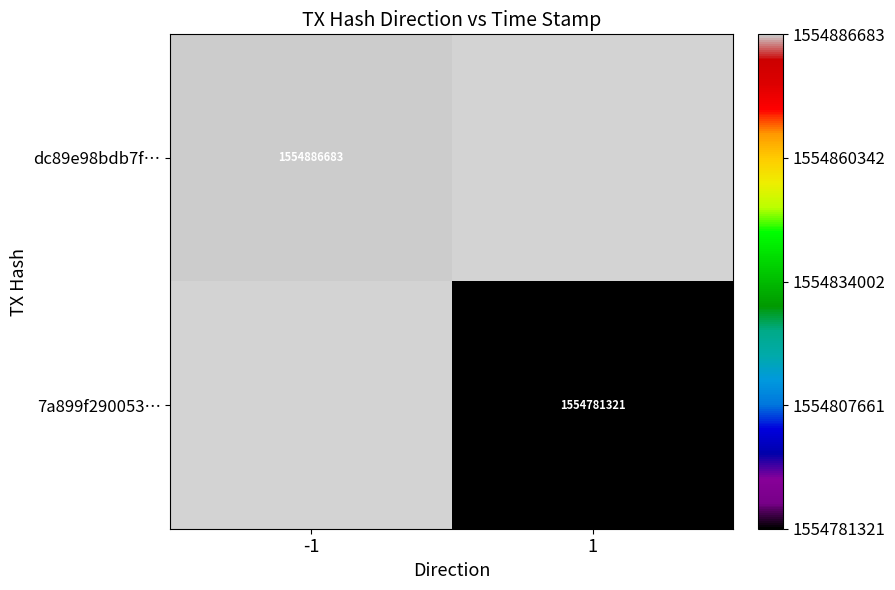

Is it true that 7a899f290053… equals 921579119 at 1?

False